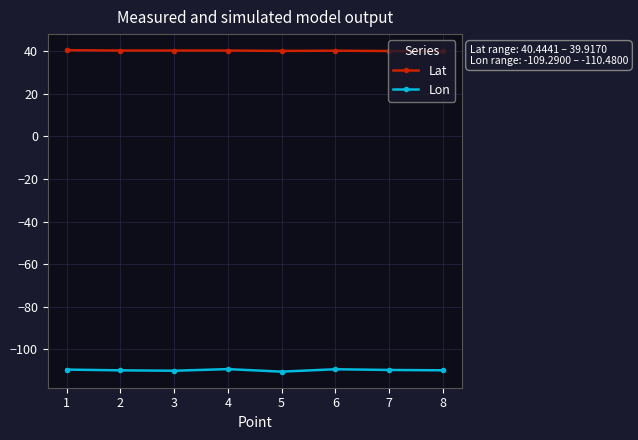

What is the difference between the highest and lowest values at 7?

149.7